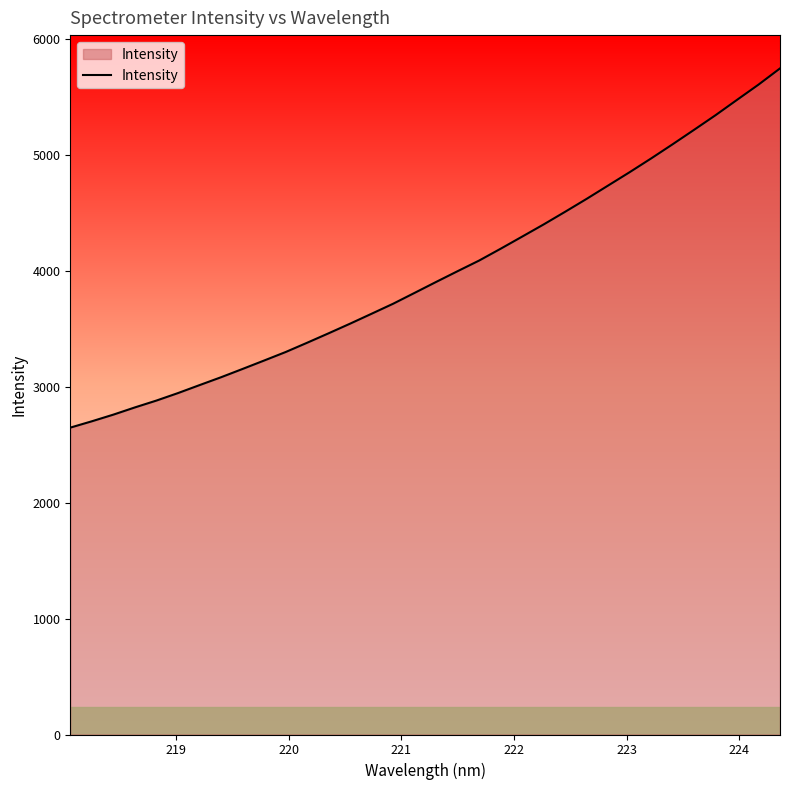

Count the number of categories in the chart.

34